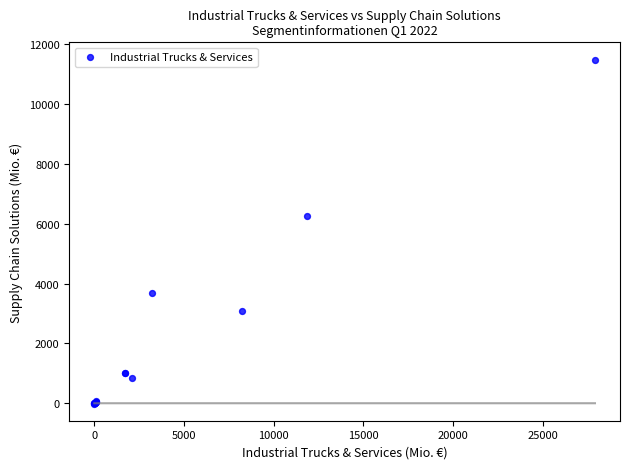

What Y value in the scatter plot is closest to 5740?

6245.9